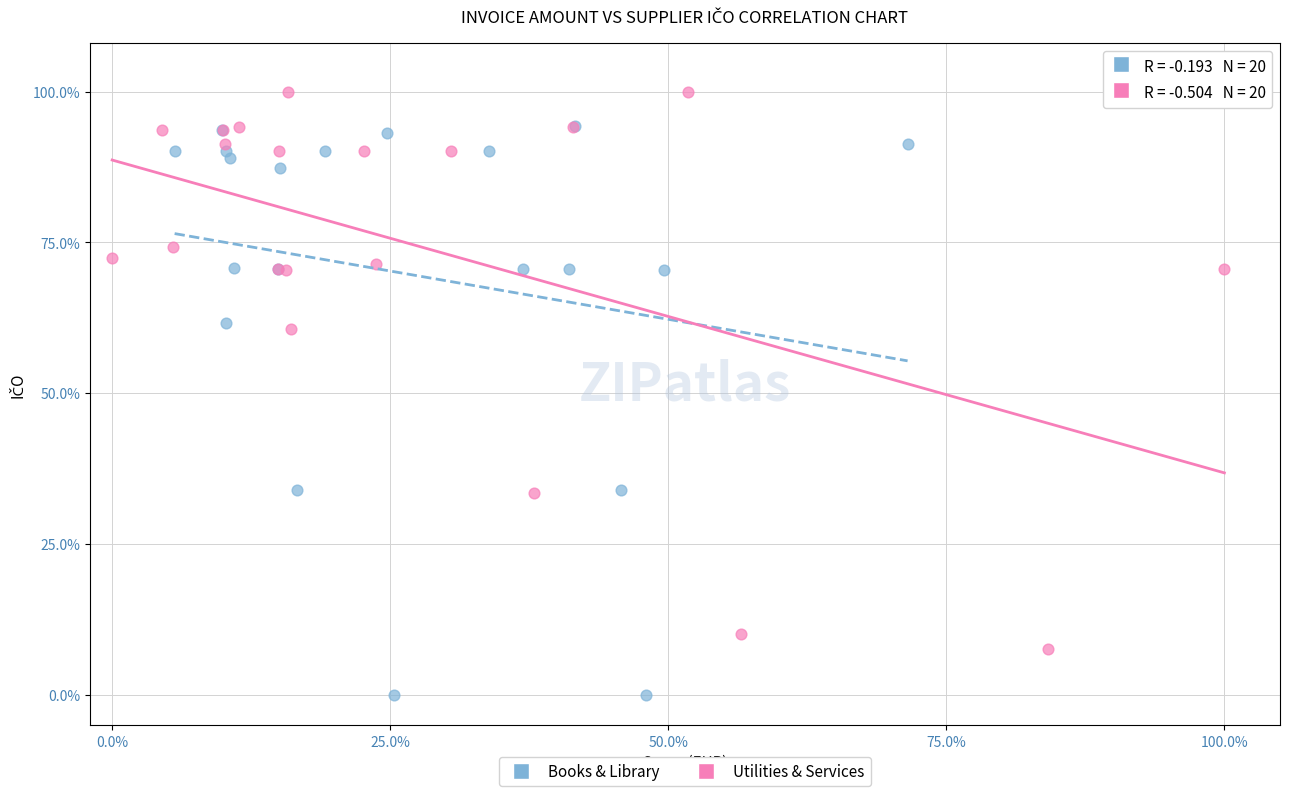

Which series contains the highest Y value?

Utilities & Services